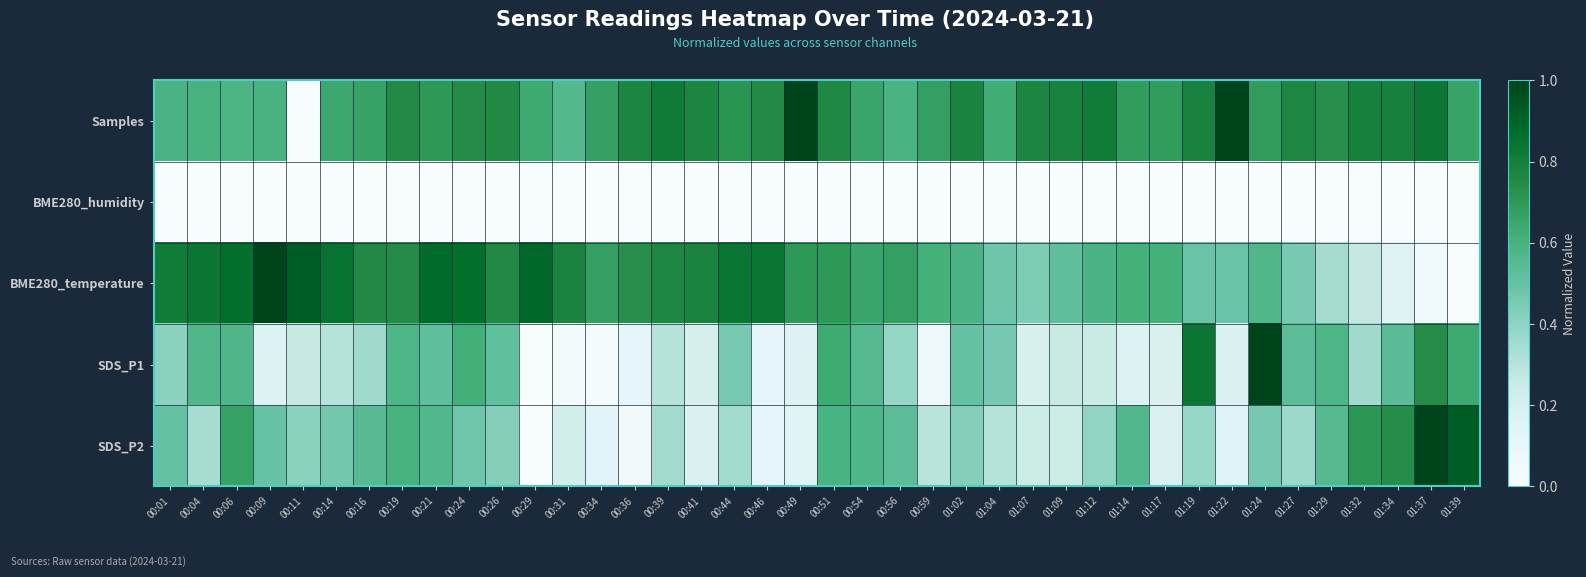

Reading right to left, list all the values displayed in this chart.

Samples: 01:39=0.7	01:37=0.8	01:34=0.8	01:32=0.8	01:29=0.7	01:27=0.8	01:24=0.7	01:22=1.0	01:19=0.8	01:17=0.7	01:14=0.7	01:12=0.8	01:09=0.8	01:07=0.8	01:04=0.6	01:02=0.8	00:59=0.7	00:56=0.6	00:54=0.7	00:51=0.8	00:49=1.0	00:46=0.8	00:44=0.7	00:41=0.8	00:39=0.8	00:36=0.8	00:34=0.7	00:31=0.6	00:29=0.6	00:26=0.8	00:24=0.7	00:21=0.7	00:19=0.8	00:16=0.7	00:14=0.6	00:11=0.0	00:09=0.6	00:06=0.6	00:04=0.6	00:01=0.6
BME280_humidity: 01:39=0.0	01:37=0.0	01:34=0.0	01:32=0.0	01:29=0.0	01:27=0.0	01:24=0.0	01:22=0.0	01:19=0.0	01:17=0.0	01:14=0.0	01:12=0.0	01:09=0.0	01:07=0.0	01:04=0.0	01:02=0.0	00:59=0.0	00:56=0.0	00:54=0.0	00:51=0.0	00:49=0.0	00:46=0.0	00:44=0.0	00:41=0.0	00:39=0.0	00:36=0.0	00:34=0.0	00:31=0.0	00:29=0.0	00:26=0.0	00:24=0.0	00:21=0.0	00:19=0.0	00:16=0.0	00:14=0.0	00:11=0.0	00:09=0.0	00:06=0.0	00:04=0.0	00:01=0.0
BME280_temperature: 01:39=0.0	01:37=0.0	01:34=0.2	01:32=0.3	01:29=0.3	01:27=0.5	01:24=0.6	01:22=0.5	01:19=0.5	01:17=0.6	01:14=0.6	01:12=0.6	01:09=0.5	01:07=0.4	01:04=0.5	01:02=0.6	00:59=0.6	00:56=0.7	00:54=0.7	00:51=0.7	00:49=0.7	00:46=0.8	00:44=0.8	00:41=0.8	00:39=0.8	00:36=0.7	00:34=0.7	00:31=0.8	00:29=0.9	00:26=0.8	00:24=0.9	00:21=0.9	00:19=0.7	00:16=0.8	00:14=0.8	00:11=0.9	00:09=1.0	00:06=0.9	00:04=0.8	00:01=0.8
SDS_P1: 01:39=0.6	01:37=0.7	01:34=0.5	01:32=0.4	01:29=0.6	01:27=0.5	01:24=1.0	01:22=0.2	01:19=0.8	01:17=0.2	01:14=0.2	01:12=0.3	01:09=0.3	01:07=0.2	01:04=0.5	01:02=0.5	00:59=0.1	00:56=0.4	00:54=0.6	00:51=0.6	00:49=0.2	00:46=0.1	00:44=0.5	00:41=0.2	00:39=0.3	00:36=0.1	00:34=0.0	00:31=0.0	00:29=0.0	00:26=0.5	00:24=0.6	00:21=0.5	00:19=0.6	00:16=0.4	00:14=0.3	00:11=0.3	00:09=0.2	00:06=0.6	00:04=0.6	00:01=0.4
SDS_P2: 01:39=0.9	01:37=1.0	01:34=0.7	01:32=0.7	01:29=0.6	01:27=0.4	01:24=0.5	01:22=0.1	01:19=0.4	01:17=0.2	01:14=0.6	01:12=0.4	01:09=0.2	01:07=0.2	01:04=0.3	01:02=0.4	00:59=0.3	00:56=0.5	00:54=0.6	00:51=0.6	00:49=0.2	00:46=0.1	00:44=0.4	00:41=0.2	00:39=0.4	00:36=0.0	00:34=0.1	00:31=0.2	00:29=0.0	00:26=0.4	00:24=0.5	00:21=0.6	00:19=0.6	00:16=0.5	00:14=0.5	00:11=0.4	00:09=0.5	00:06=0.7	00:04=0.3	00:01=0.5